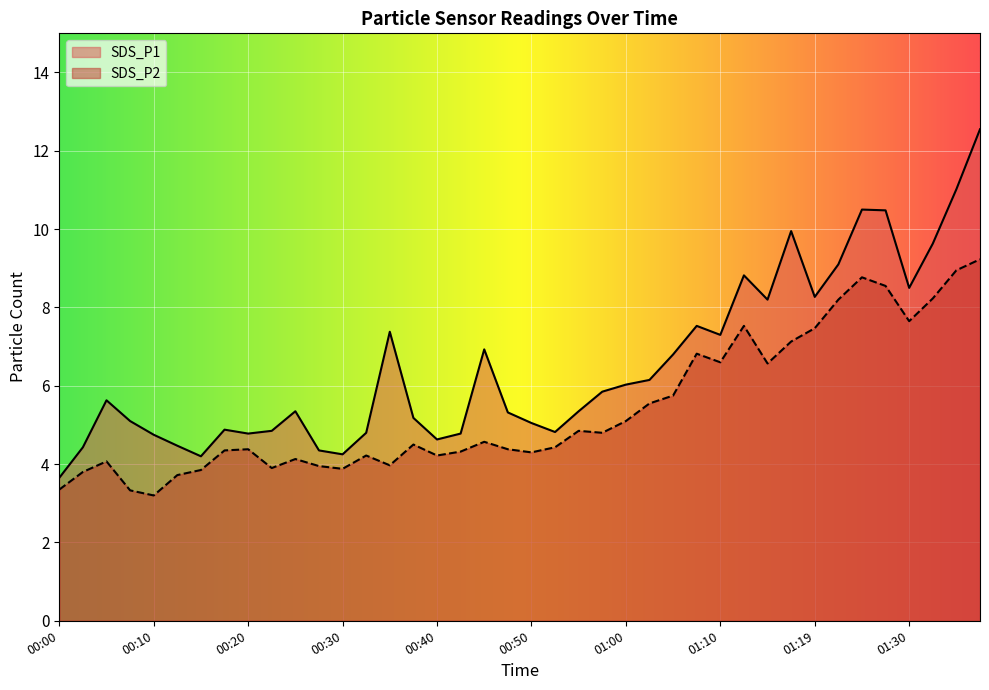

Which has a higher value, 01:00 or 01:05?

01:05